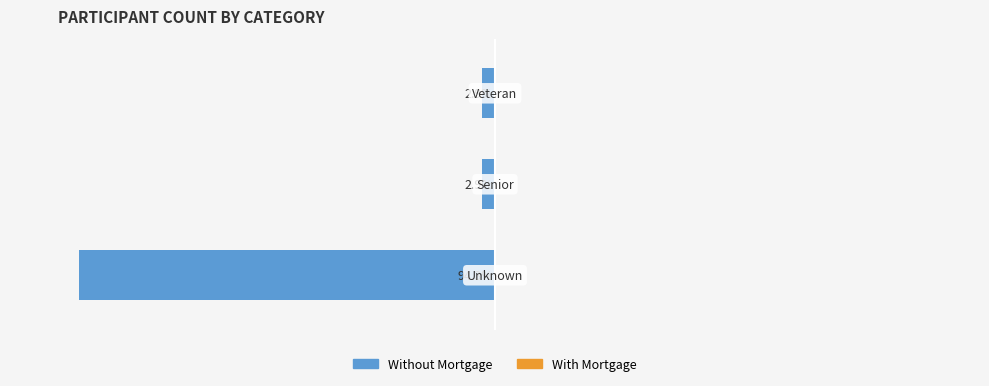

Are the bars horizontal?

Yes